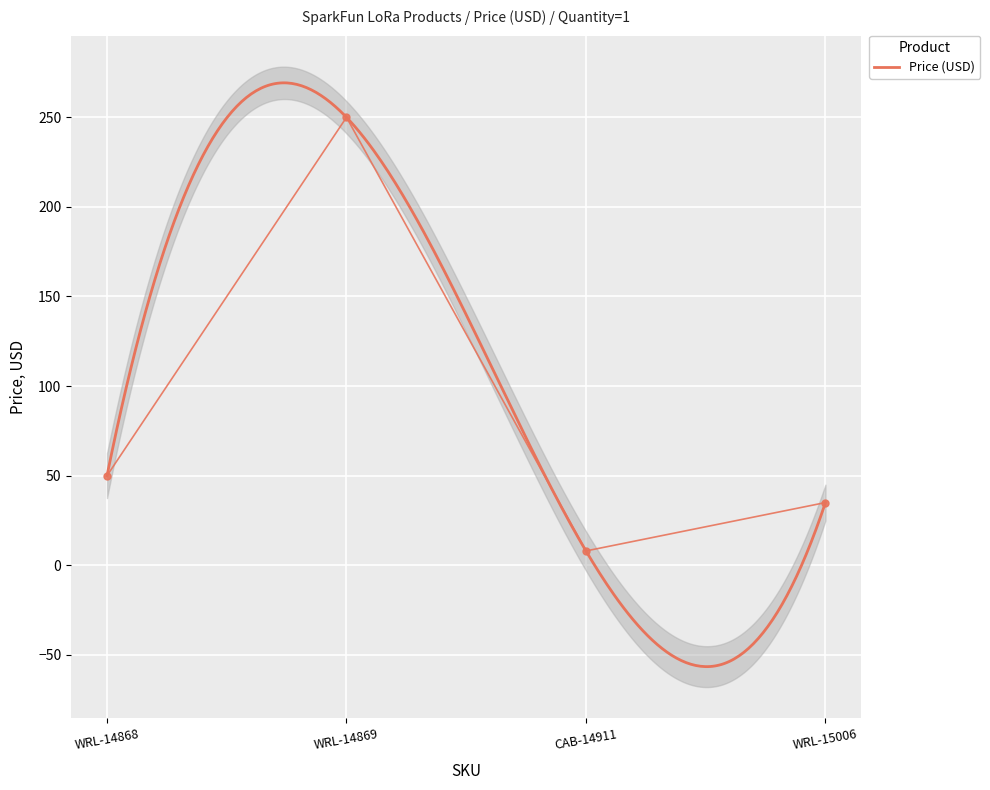

Reading right to left, list all the values displayed in this chart.

35.0	8.0	249.9	50.0